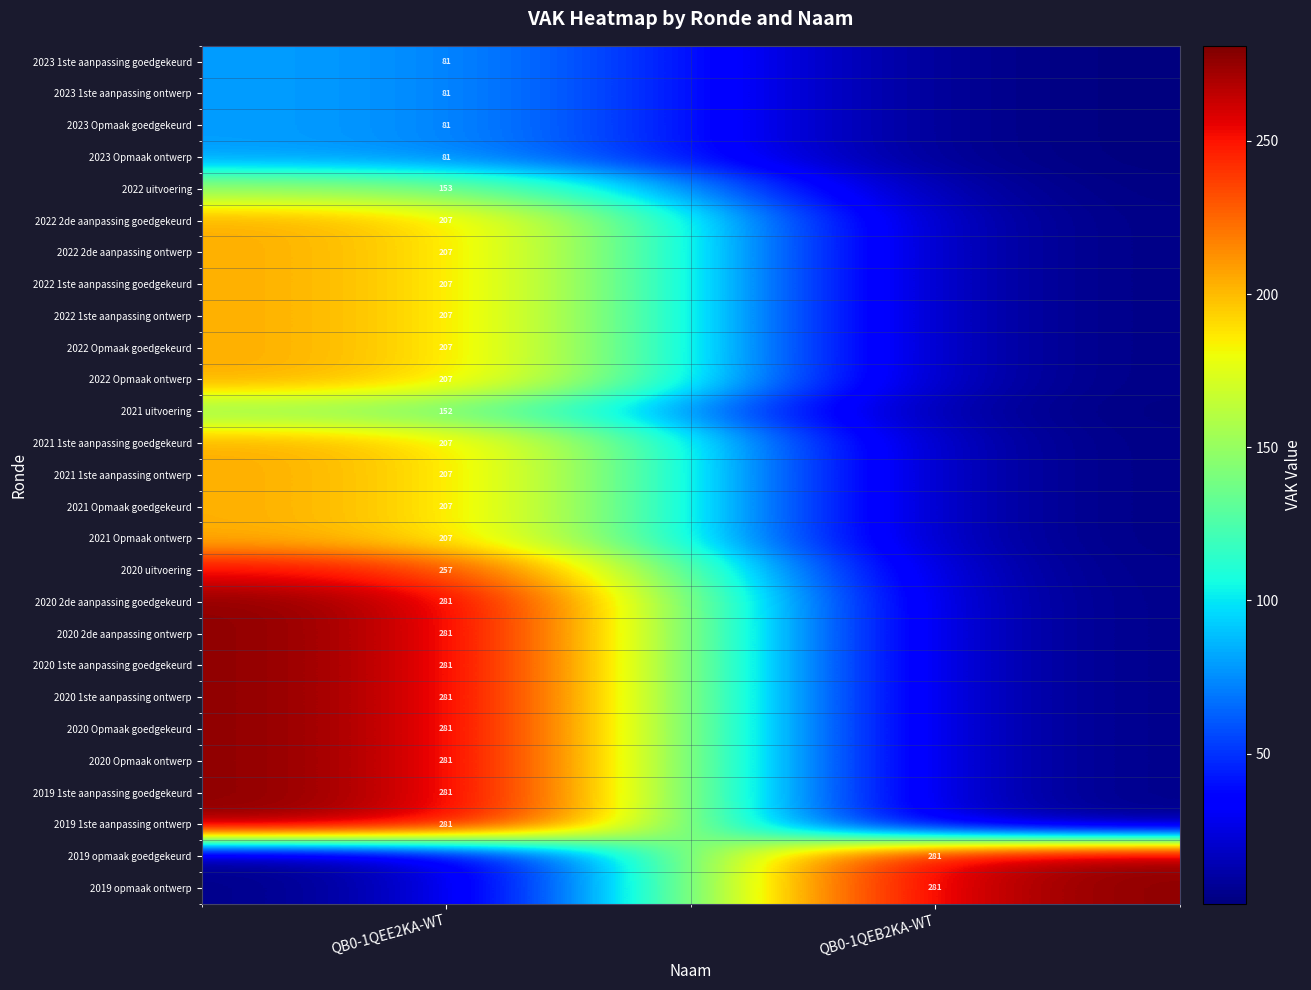

What is the total value across all series at QB0-1QEE2KA-WT?

5204